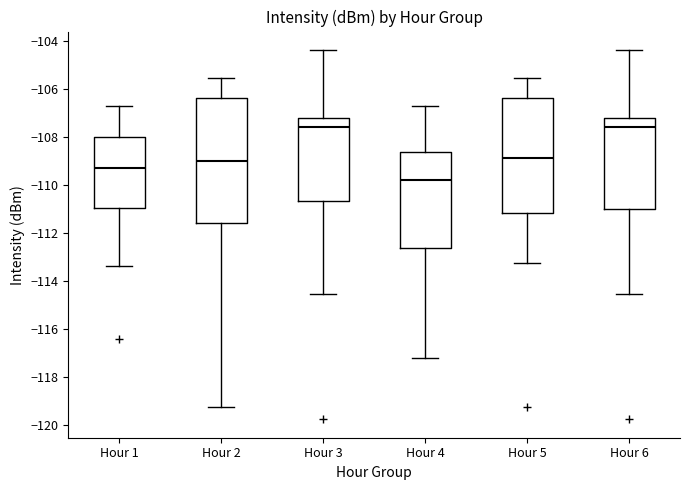

Which box's median line is the lowest?

Hour 4